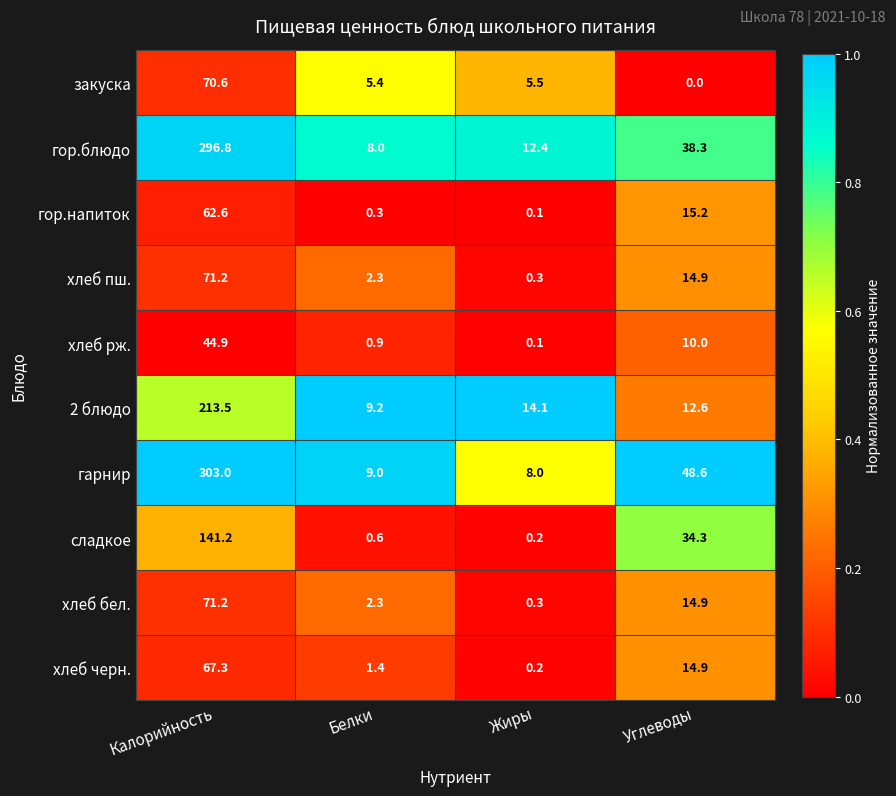

Between Калорийность and Углеводы, which series saw the biggest shift?

гор.блюдо